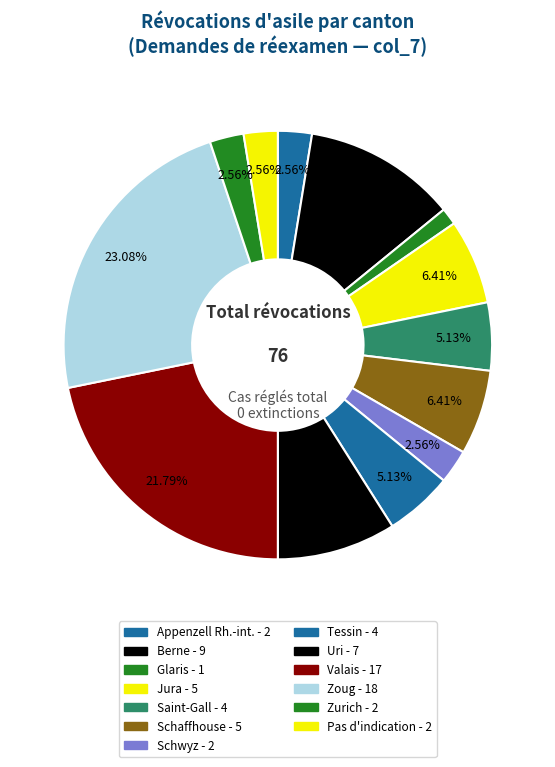

Count the number of slices in the pie.

13